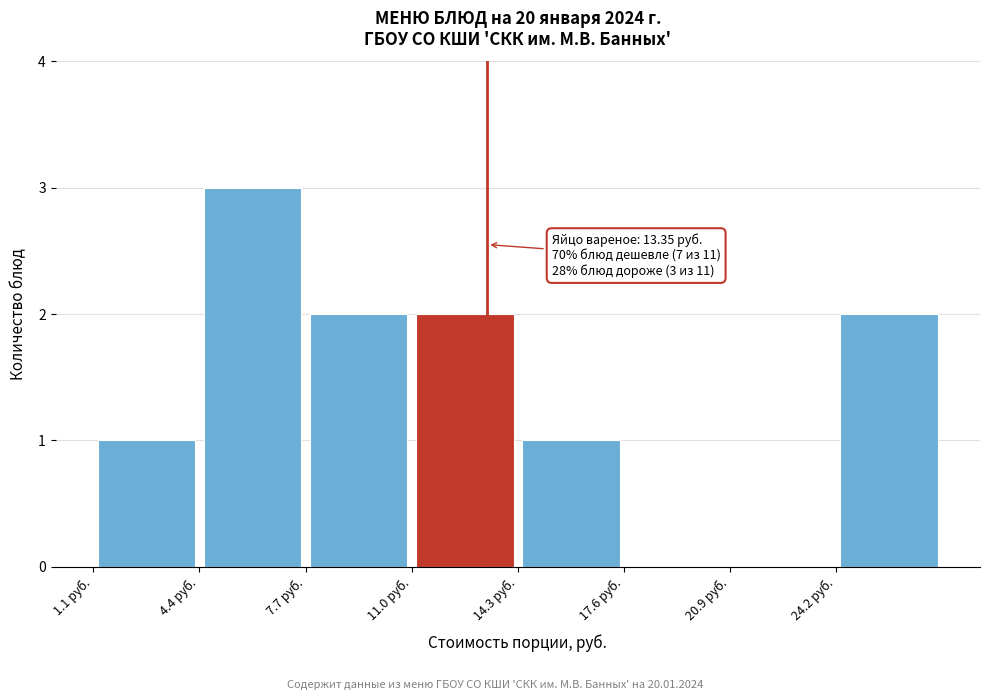

Over which range of the x-axis is the bar tallest?

4.5 to 7.5